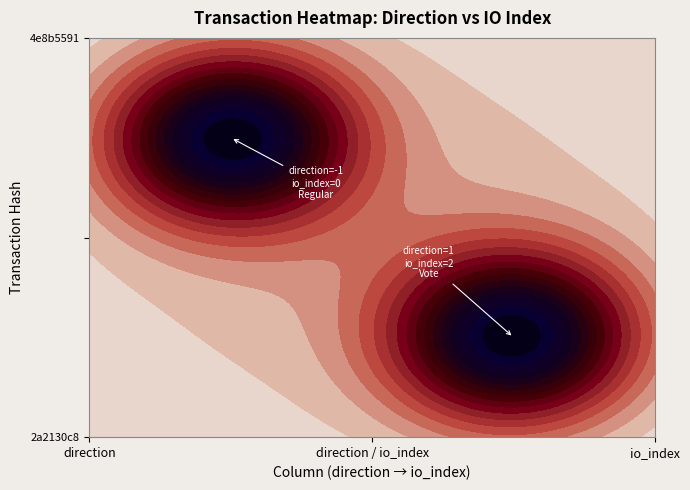

True or false: 4e8b5591 has a value of 1 at 1.

False